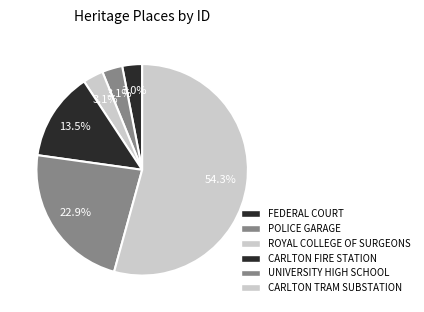

Count the number of slices in the pie.

6